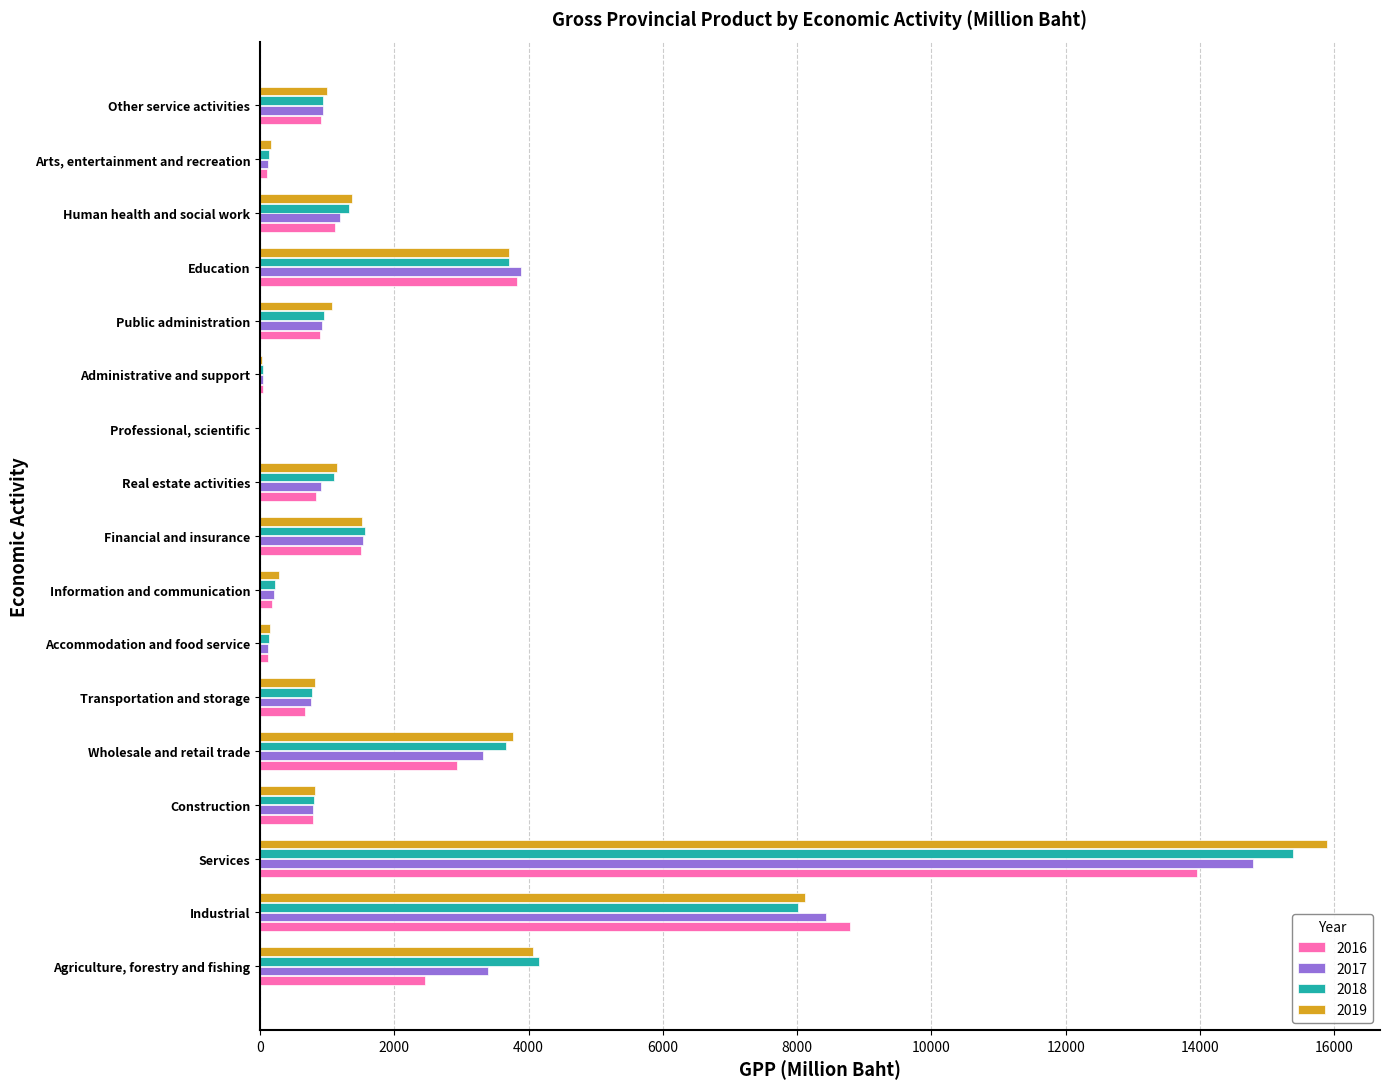

At which category does the chart reach its peak across all series?

Services